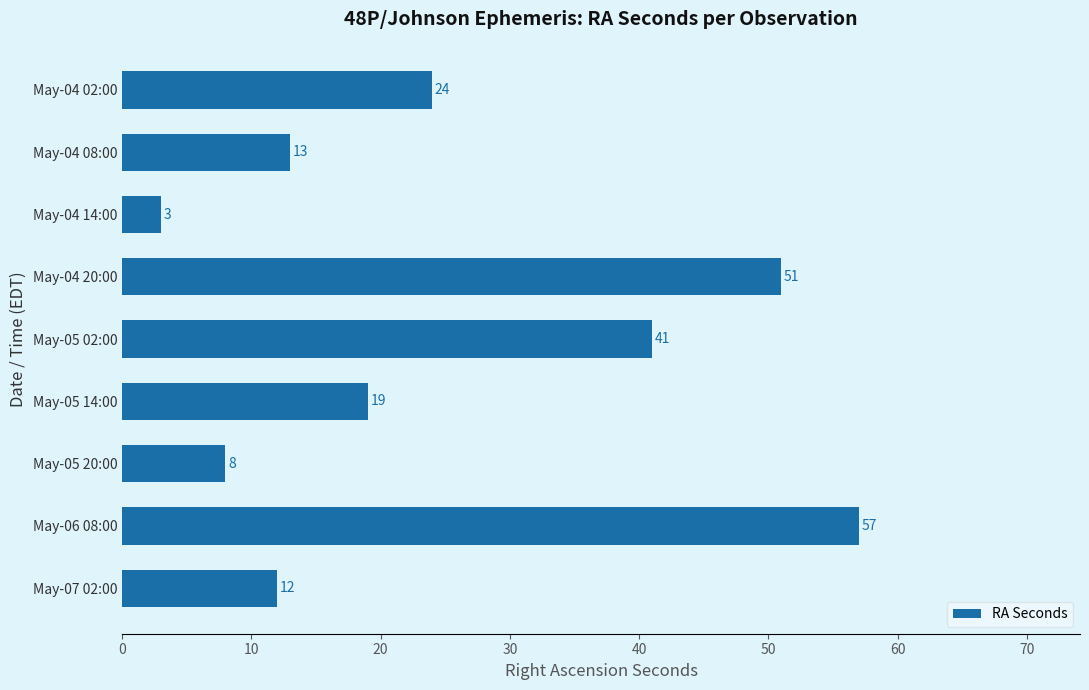

What is the change in value from May-04 02:00 to May-04 08:00?

-11